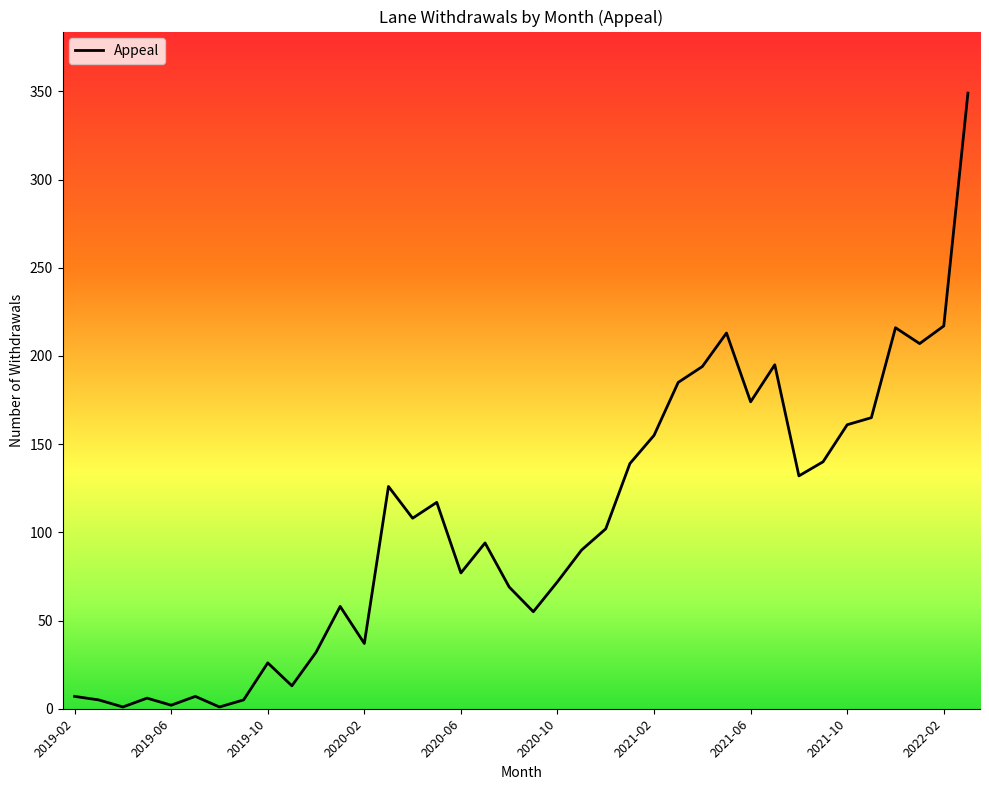

What is the greatest value displayed?

349